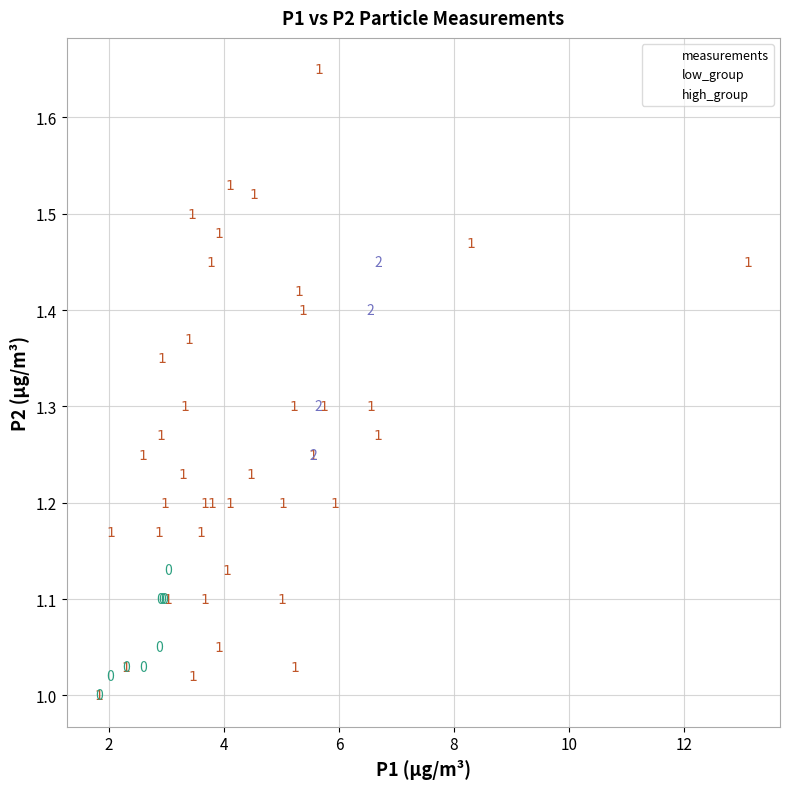

Which series has the largest Y range (max minus min)?

measurements